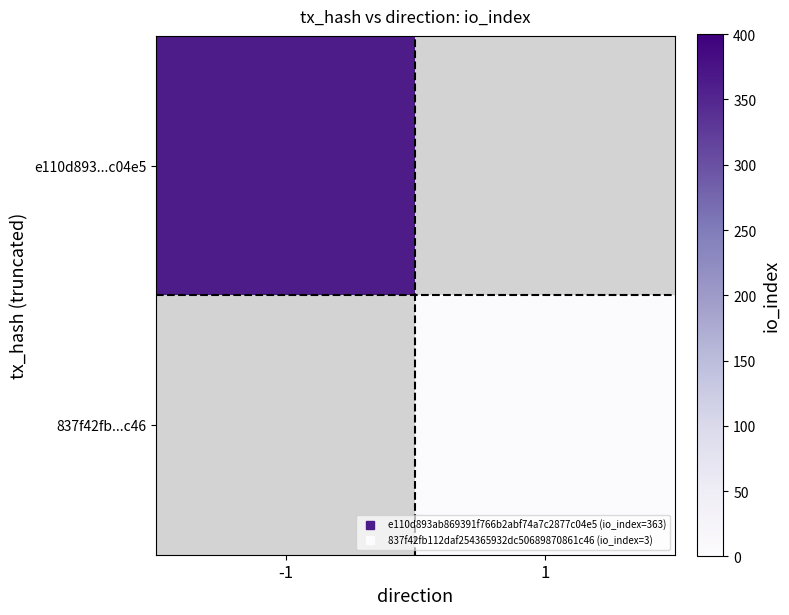

Which series has the widest spread of values?

e110d893...c04e5